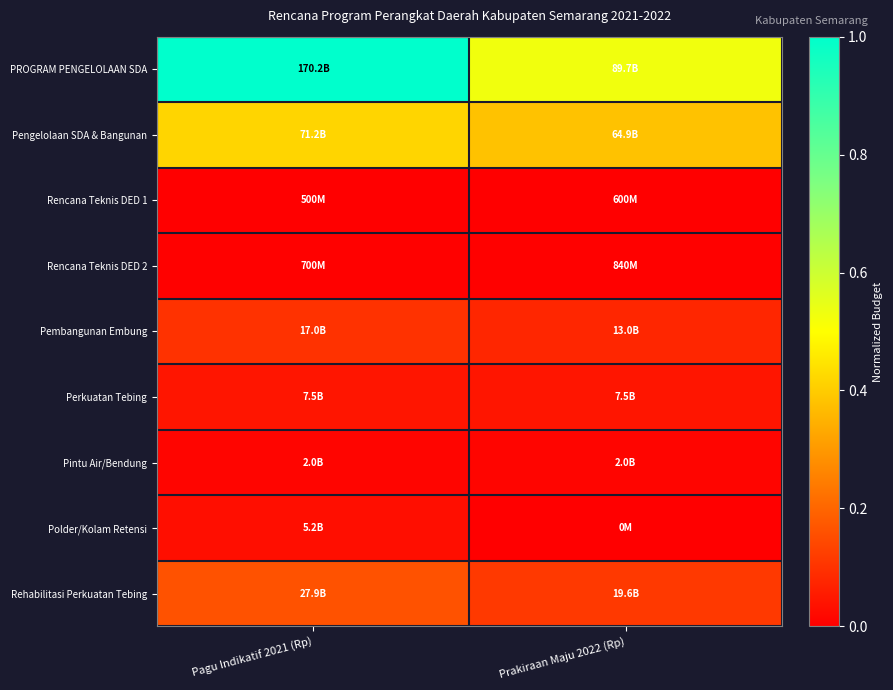

How many categories are shown in the chart?

2